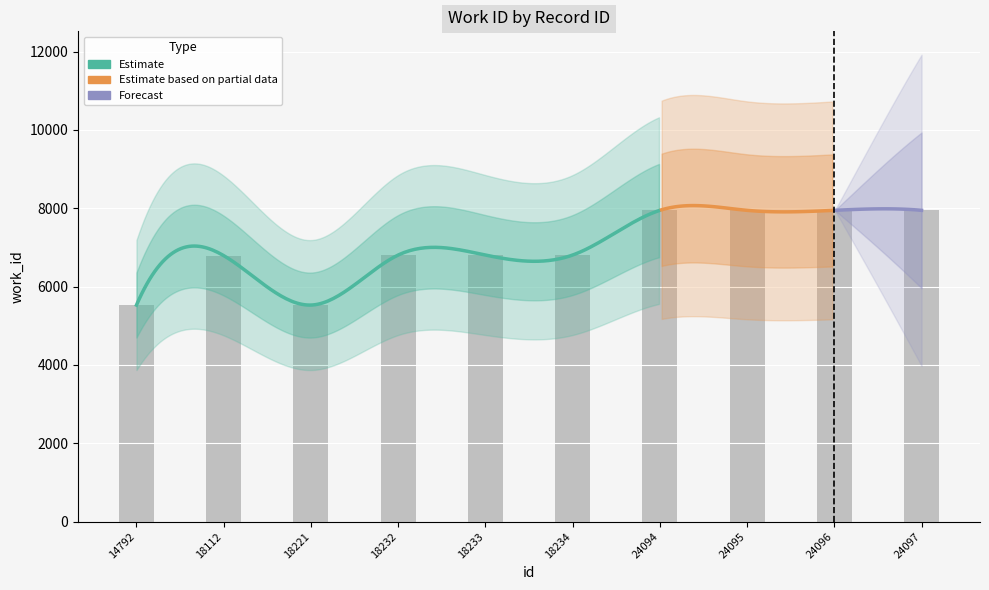

Reading right to left, extract all data points from this chart.

24097=7946	24096=7946	24095=7946	24094=7946	18234=6805	18233=6805	18232=6805	18221=5528	18112=6790	14792=5528